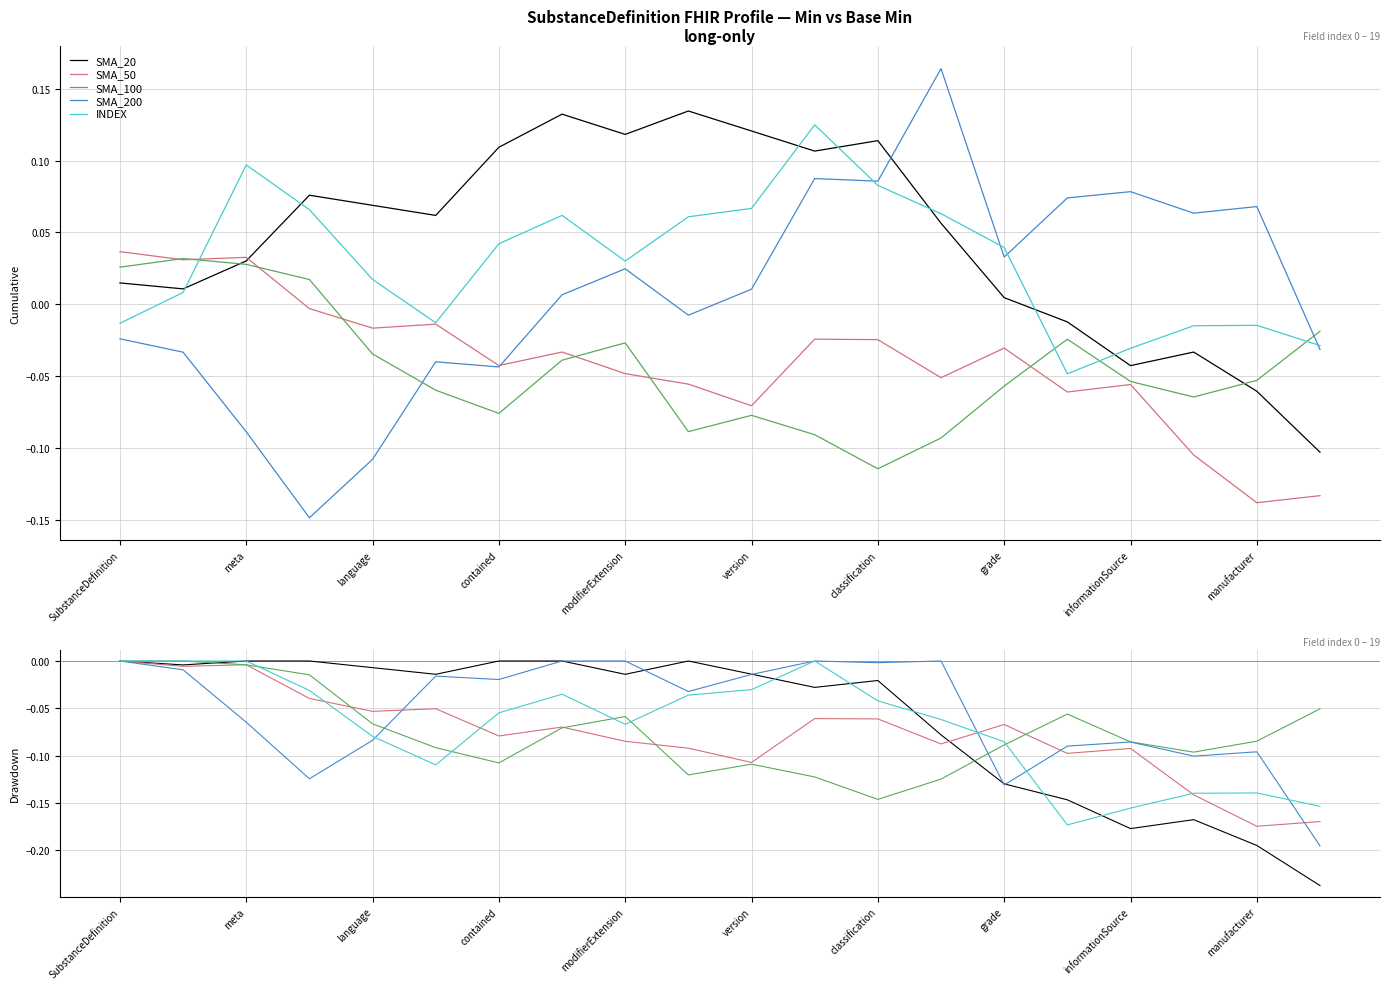

Which series has the largest total across all categories?

SMA_200